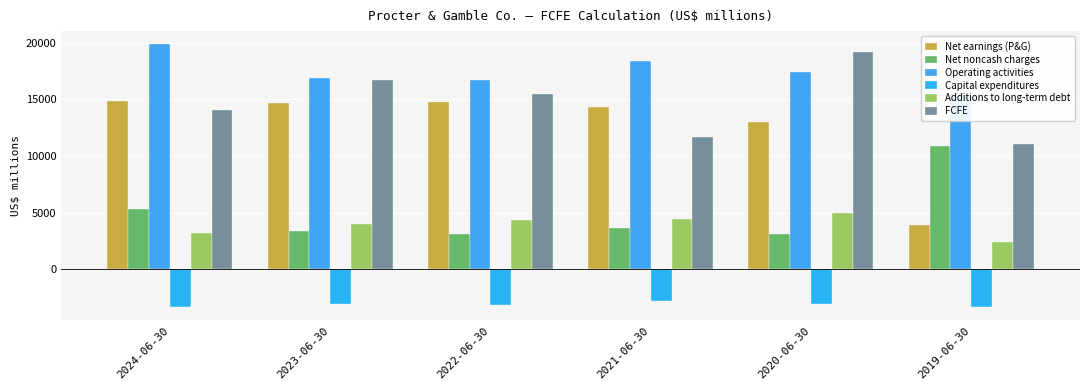

How many bars are there in total?

36